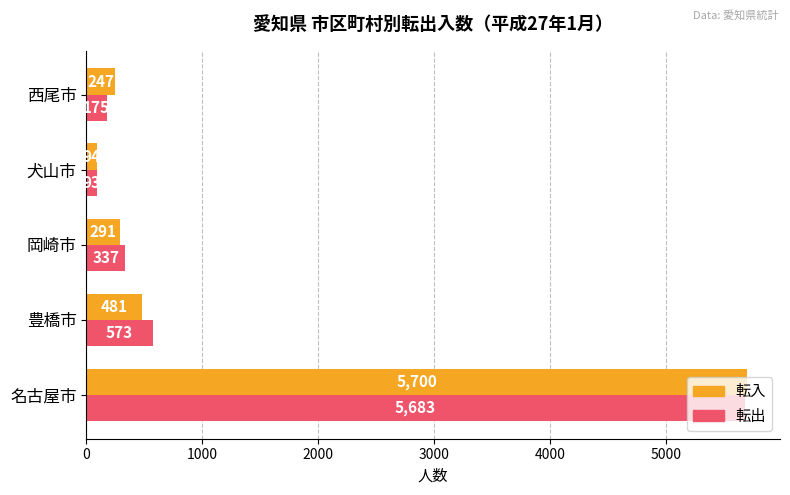

Which series has the largest total across all categories?

転出